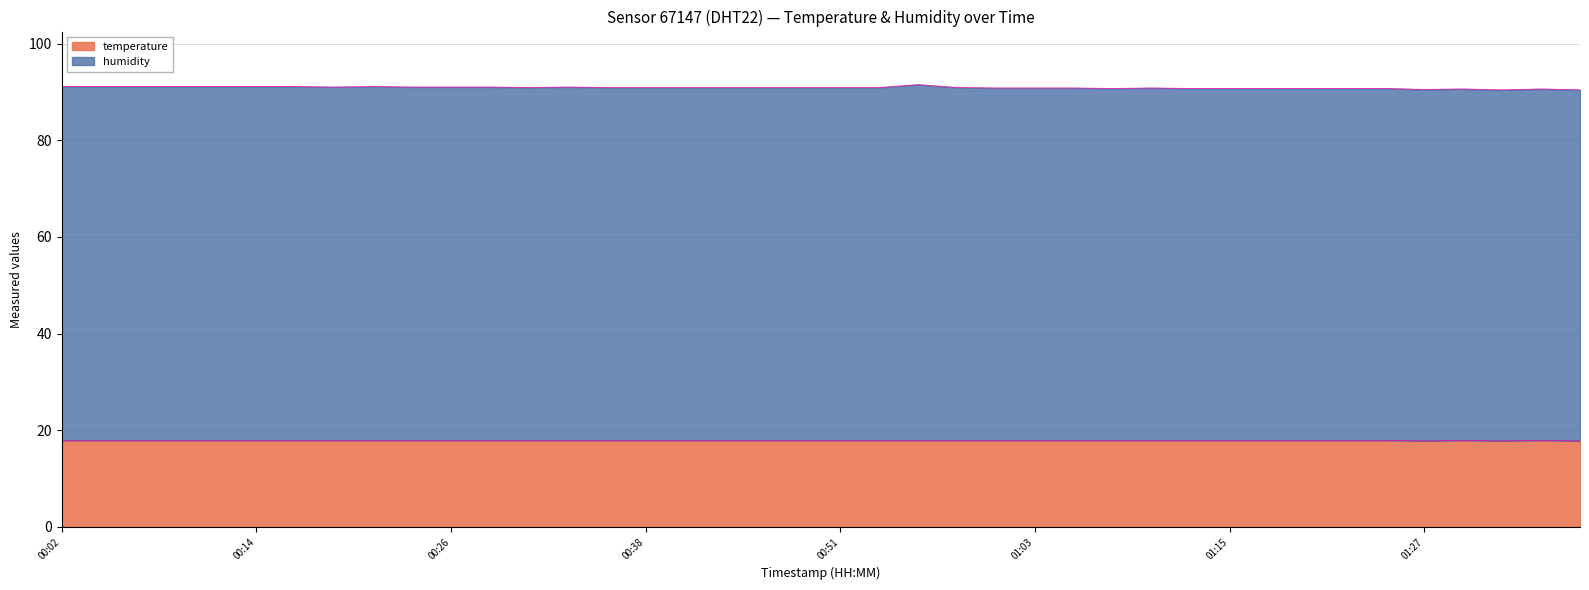

True or false: temperature and humidity cross at least once.

False